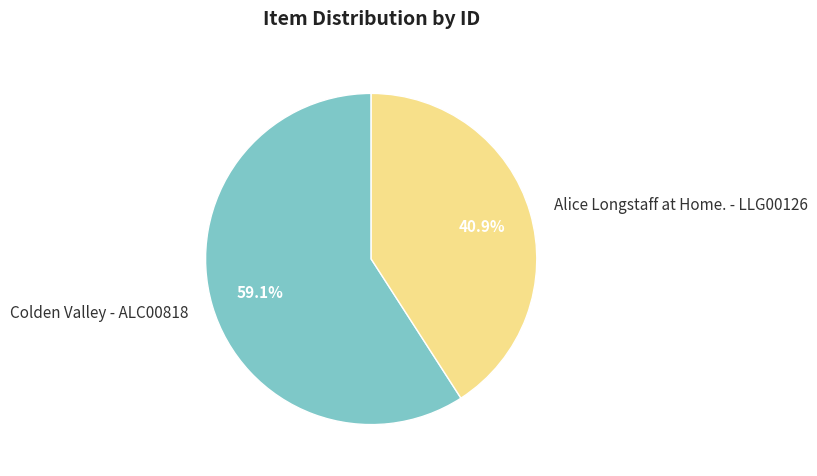

To the nearest percent, what portion does Alice Longstaff at Home. - LLG00126 represent?

41%